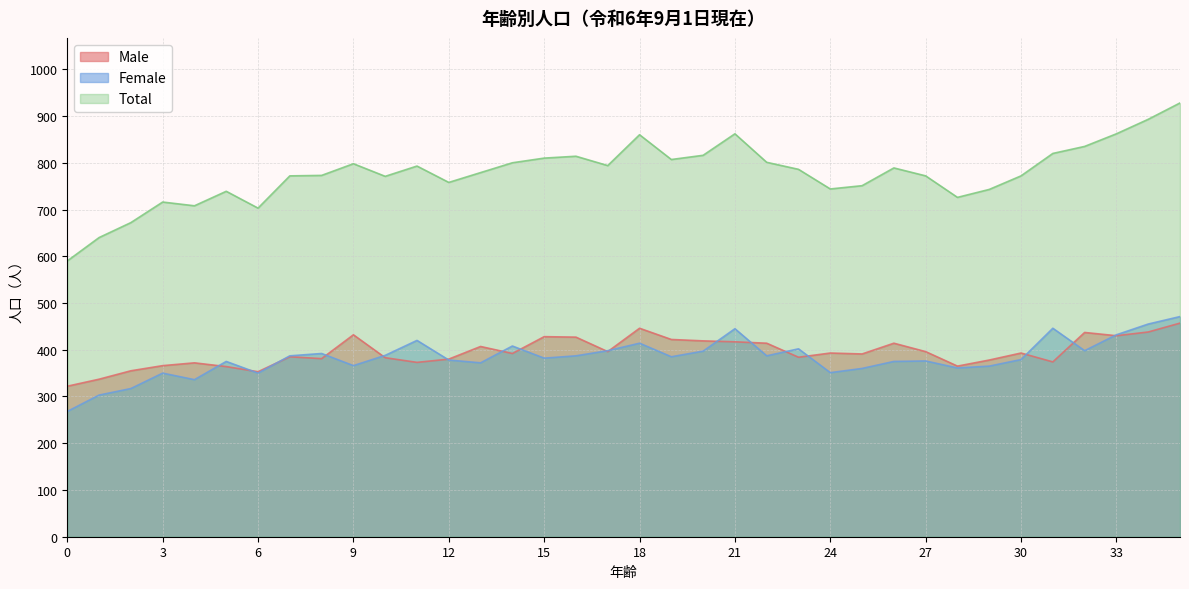

What is the total value across all series at 33?

1724